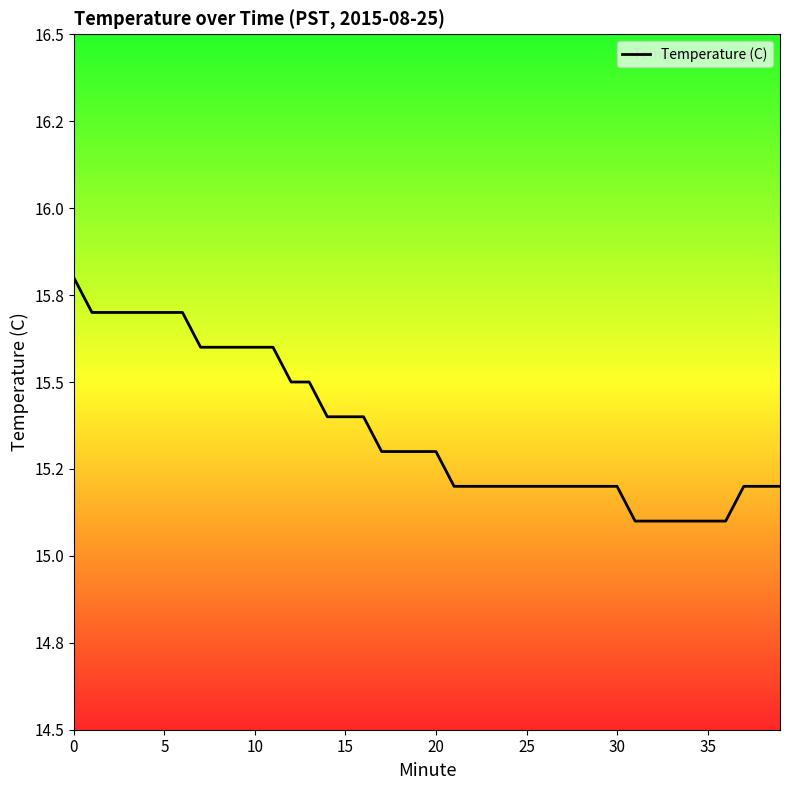

Where is the data nearest to the value 15?

31